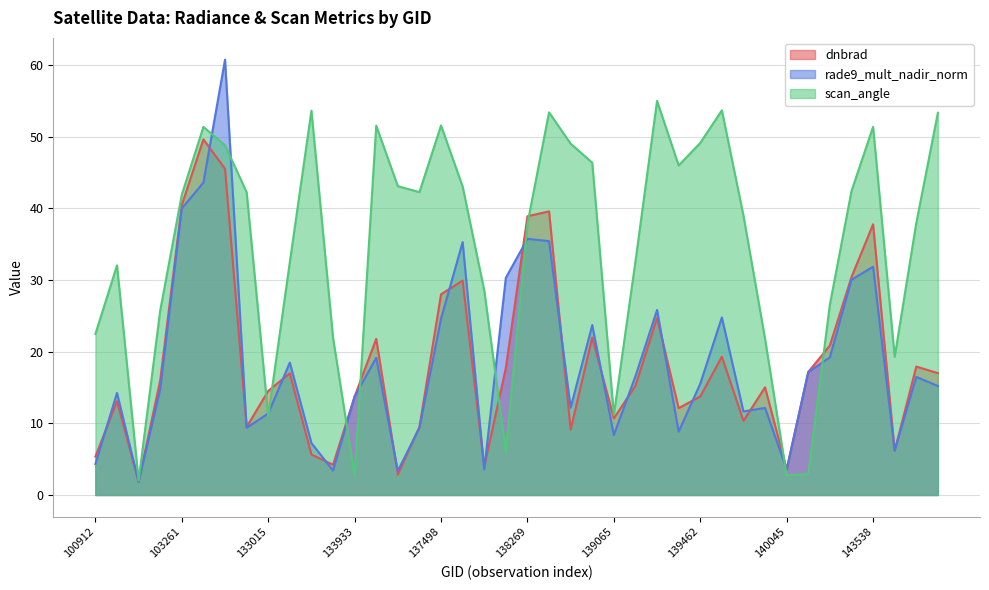

Count the number of categories in the chart.

40